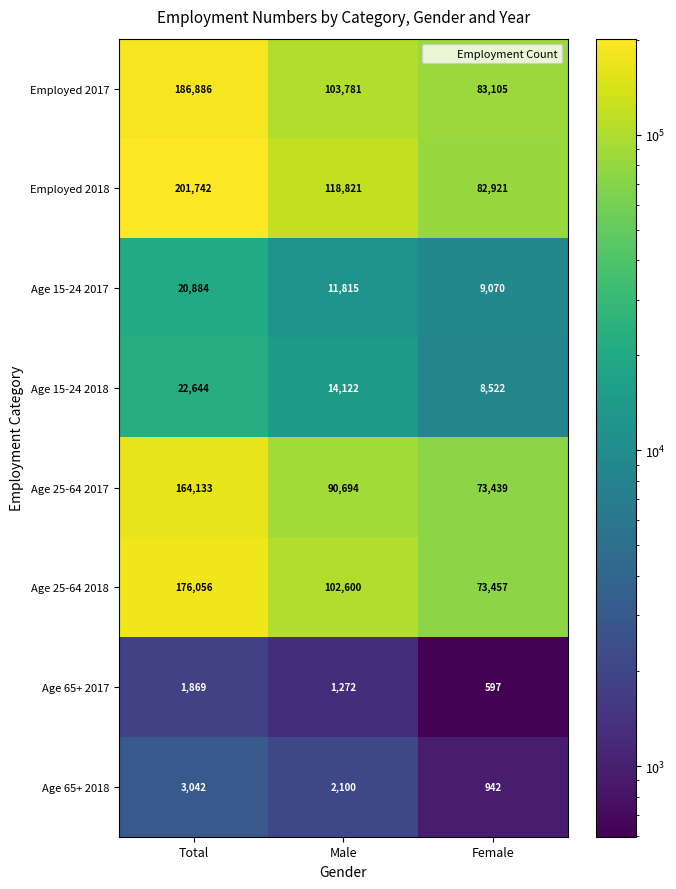

Which series has the widest spread of values?

Employed 2018